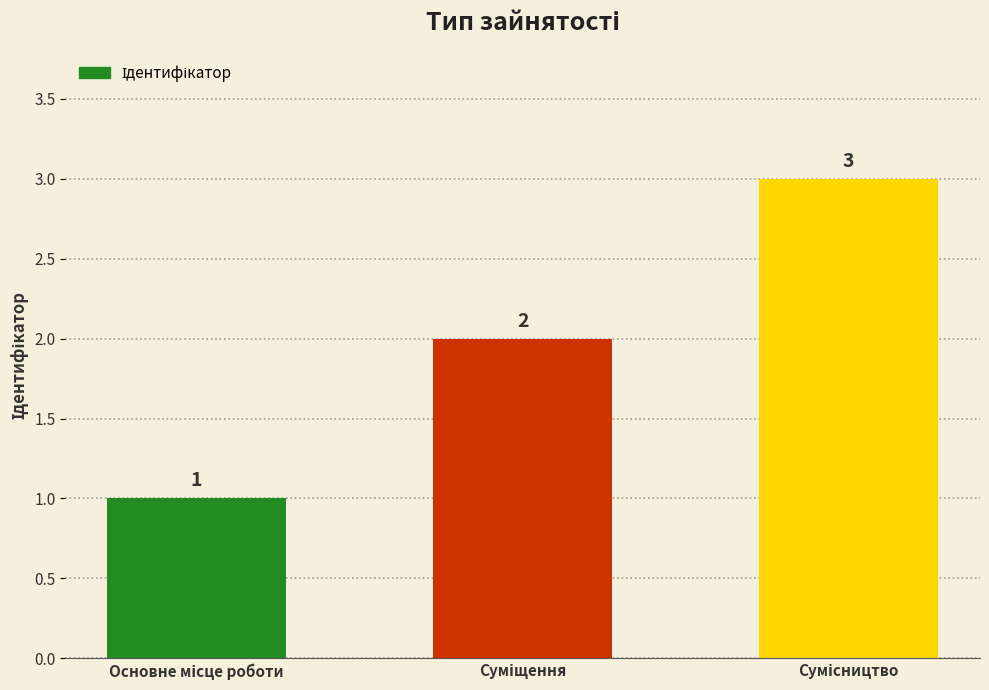

What is the sum of all values?

6